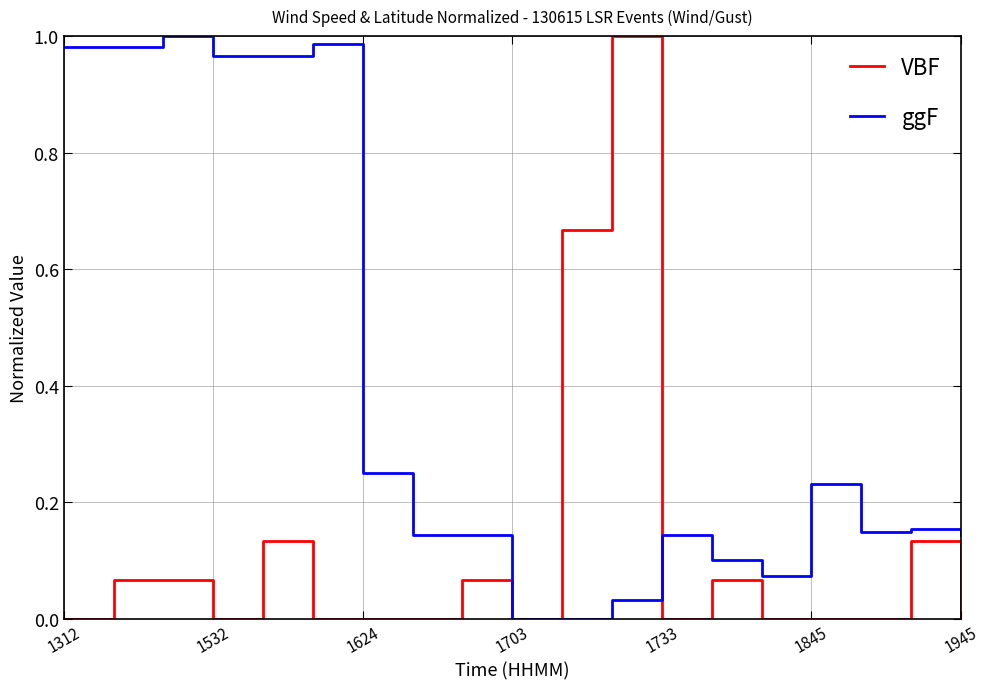

Rank the series by their average value, from lowest to highest.

VBF, ggF